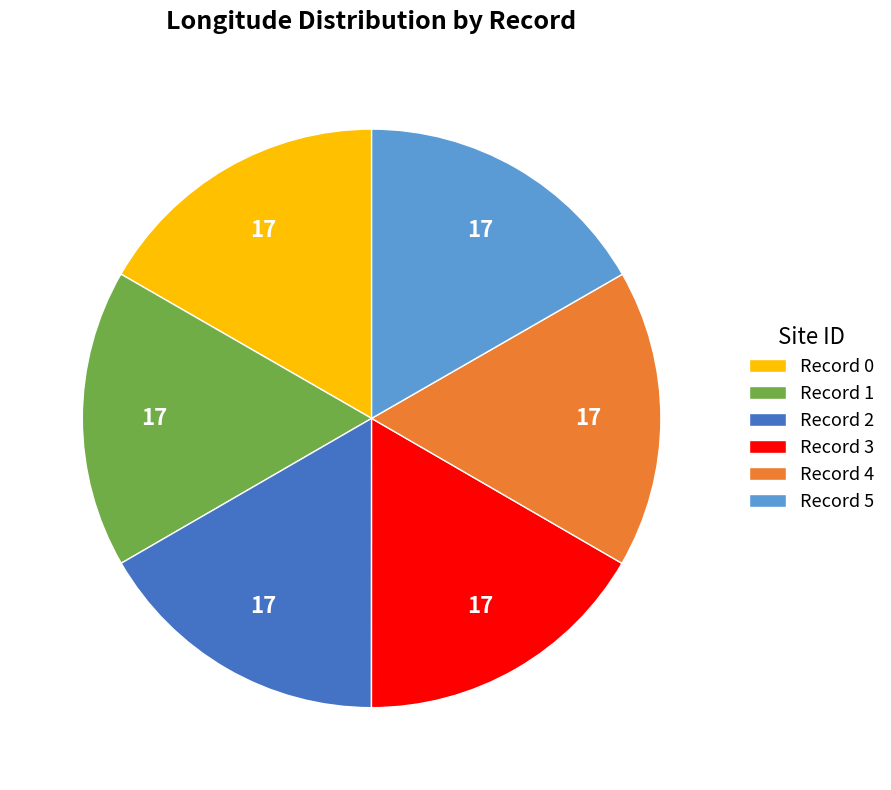

Approximately how many times larger is the value at Record 5 compared to Record 0?

1.0